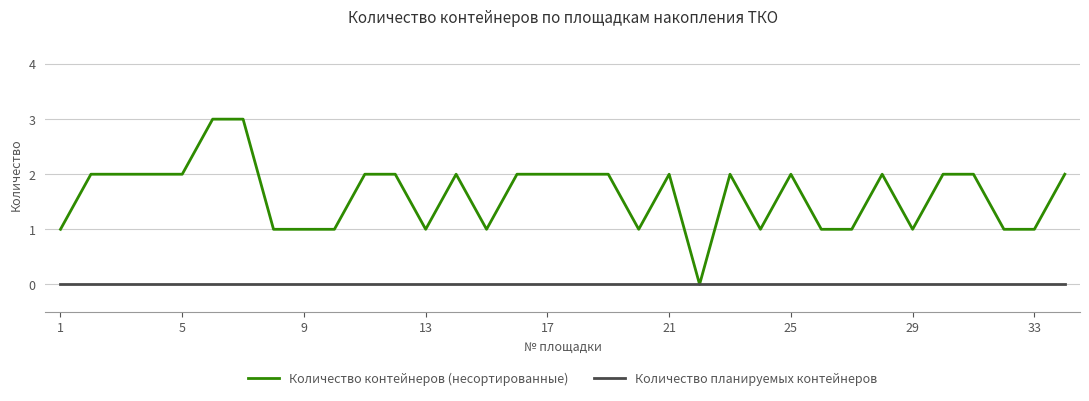

Which series has the largest total across all categories?

Количество контейнеров (несортированные)